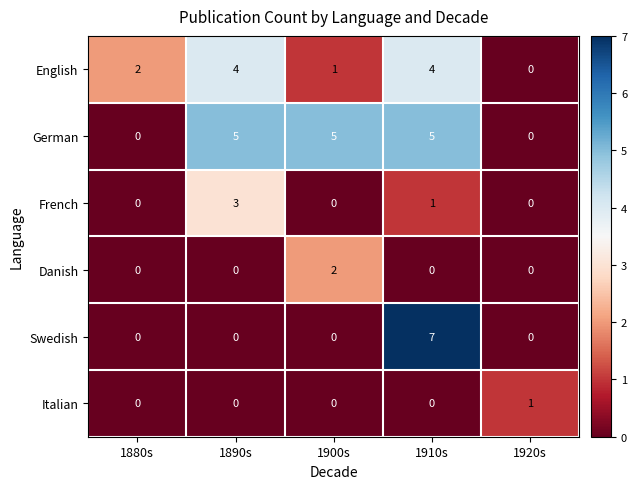

What is the difference between the Swedish values at 1910s and 1900s?

7